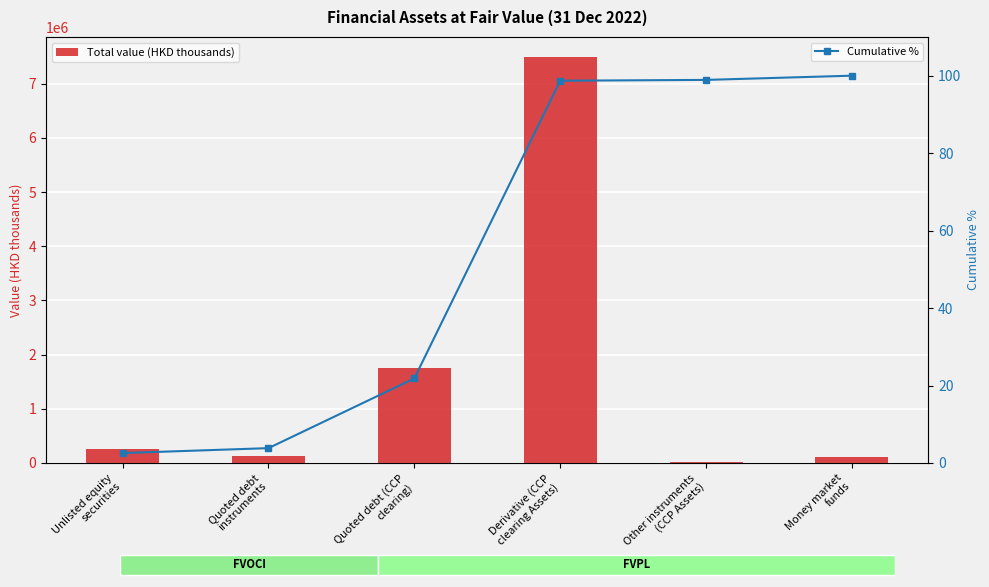

What is the minimum value for Total value (HKD thousands)?

20611.0